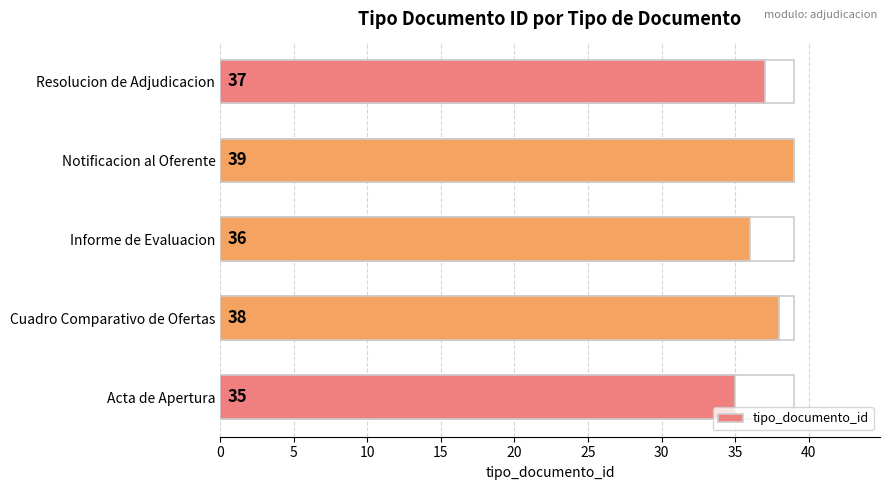

Reading left to right, transcribe all the data shown in this chart.

35	38	36	39	37